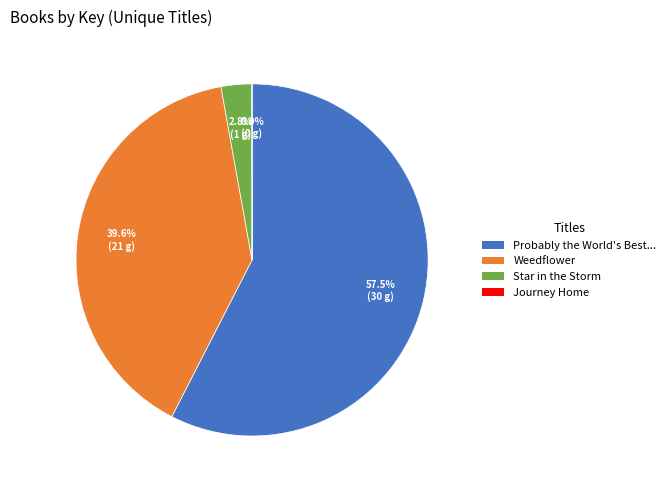

To the nearest percent, what is the average slice percentage?

25%